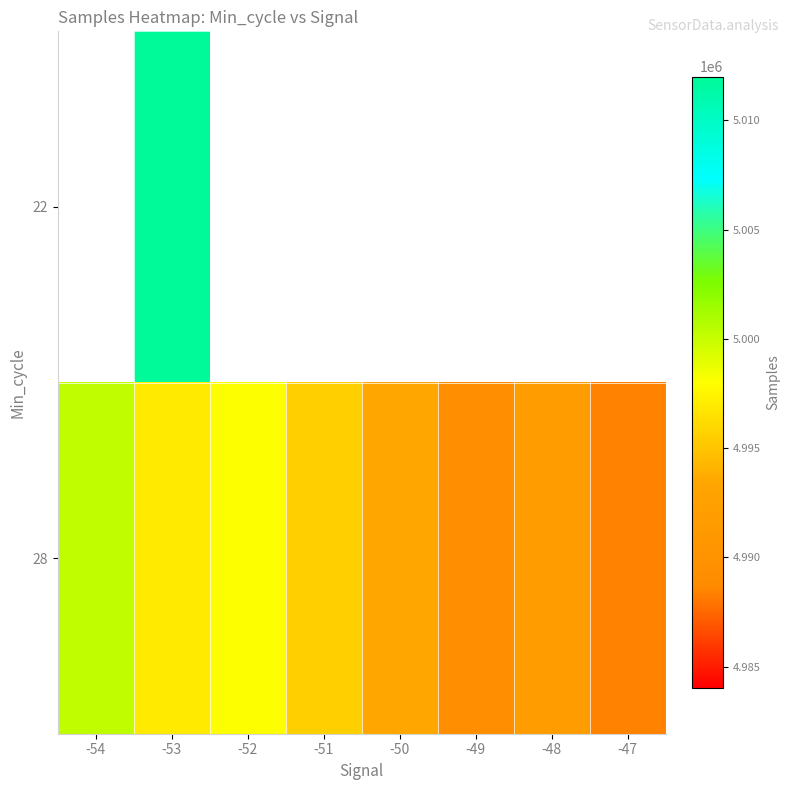

Rank the series by their average value, from highest to lowest.

22, 28